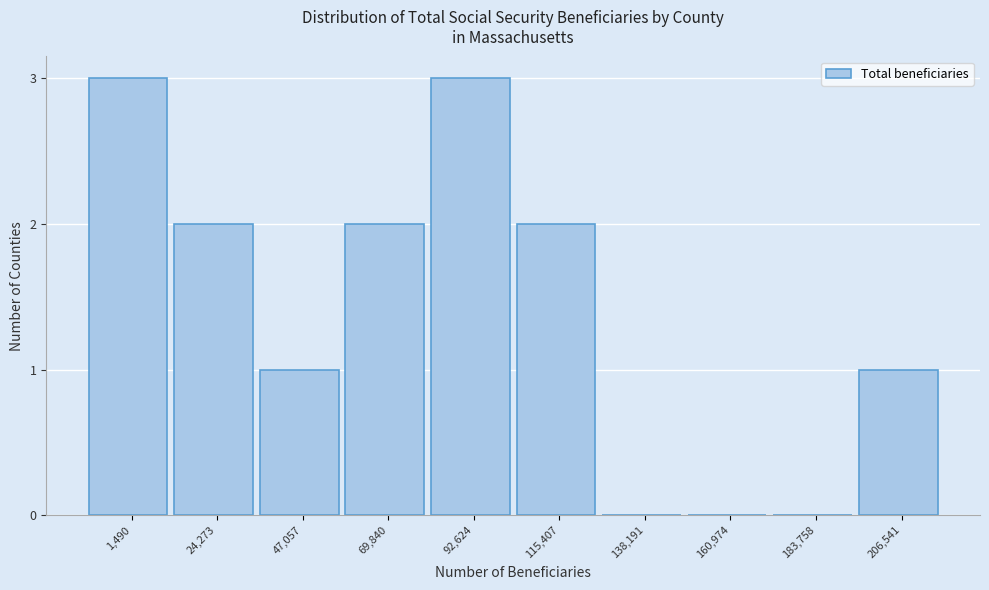

Reading right to left, extract all data points from this chart.

206,541=1	183,758=0	160,974=0	138,191=0	115,407=2	92,624=3	69,840=2	47,057=1	24,273=2	1,490=3